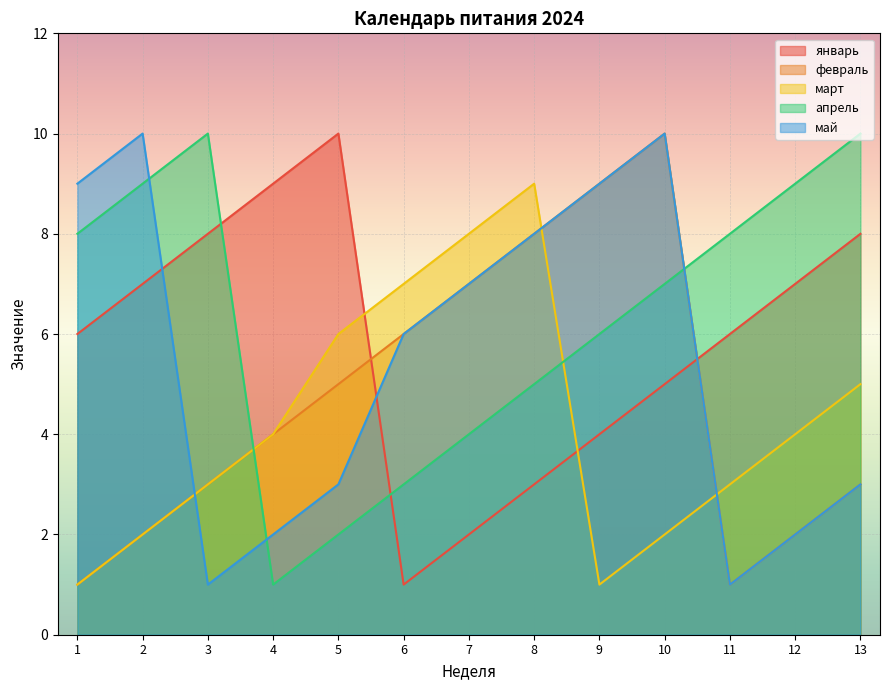

The value of январь at 3 is 8. True or false?

True